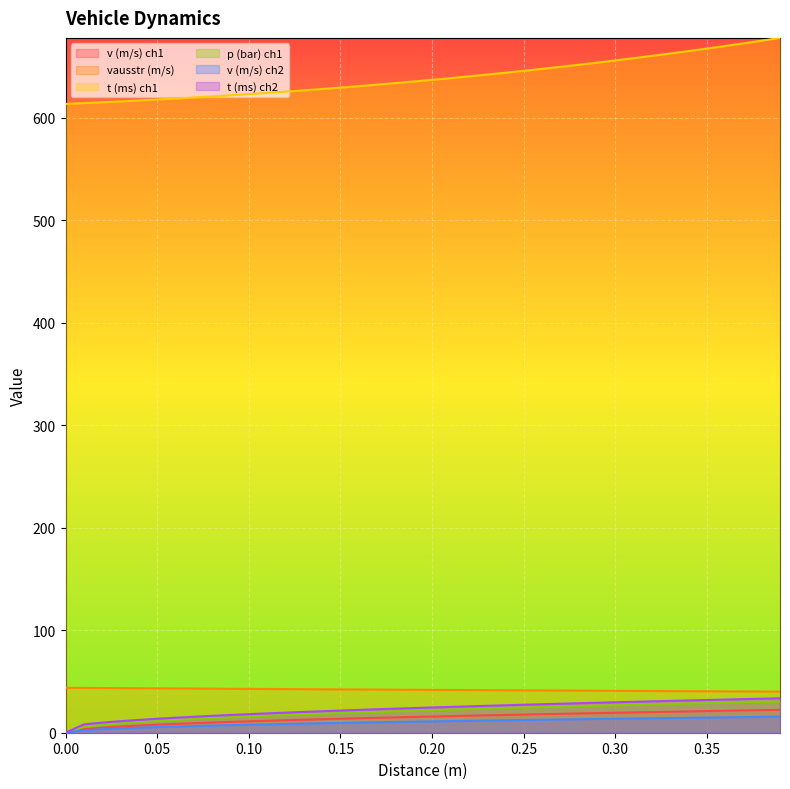

Is it true that t (ms) ch1 equals 638.6 at 0.21?

True